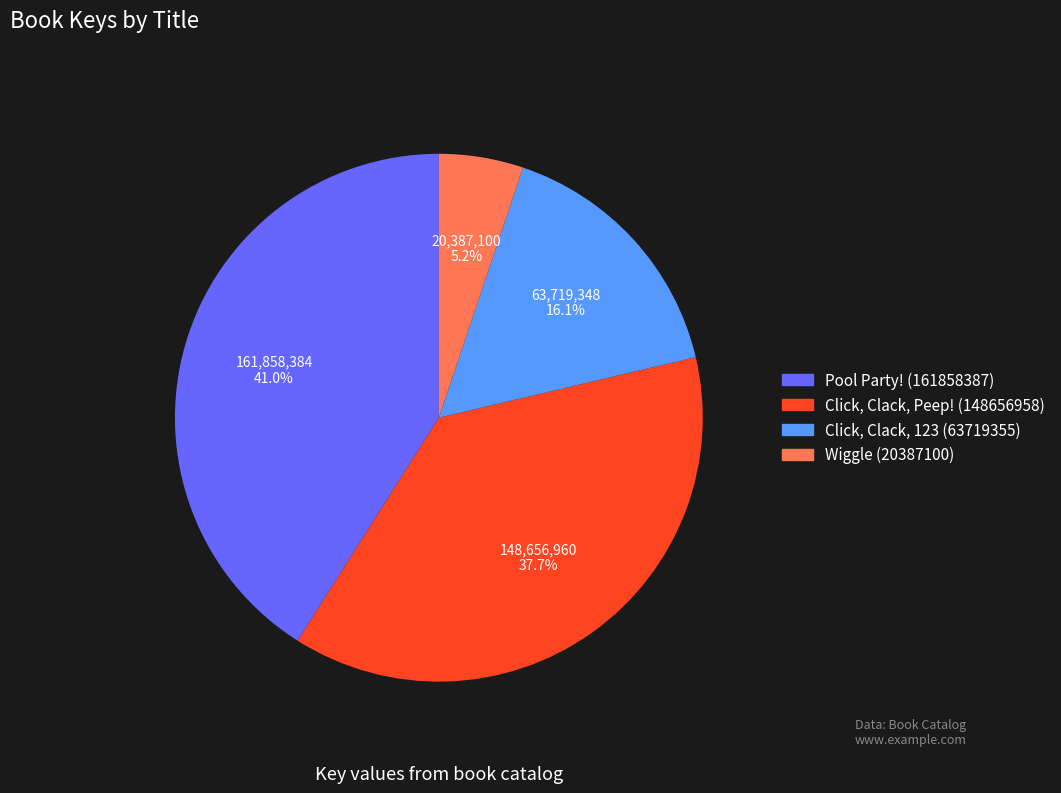

Which category has the biggest portion of the pie?

Pool Party! (161858387)